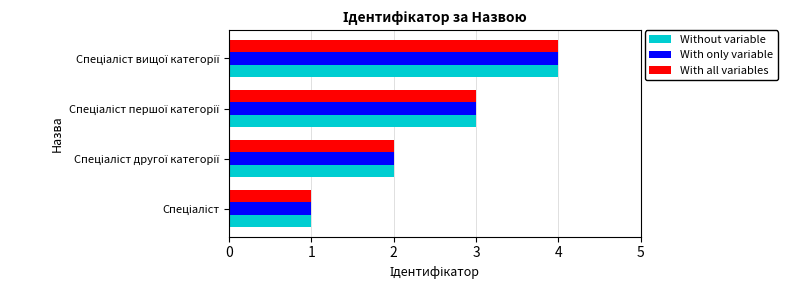

What is the sum of all Without variable values?

10